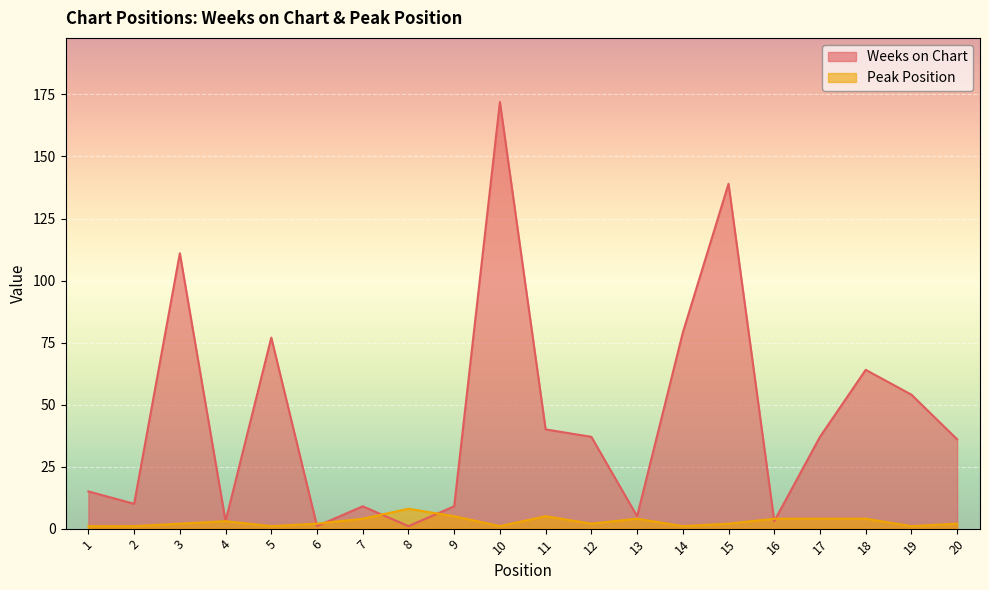

List the labels in order of Peak Position value, largest first.

8, 9, 11, 7, 13, 16, 17, 18, 4, 3, 6, 12, 15, 20, 1, 2, 5, 10, 14, 19